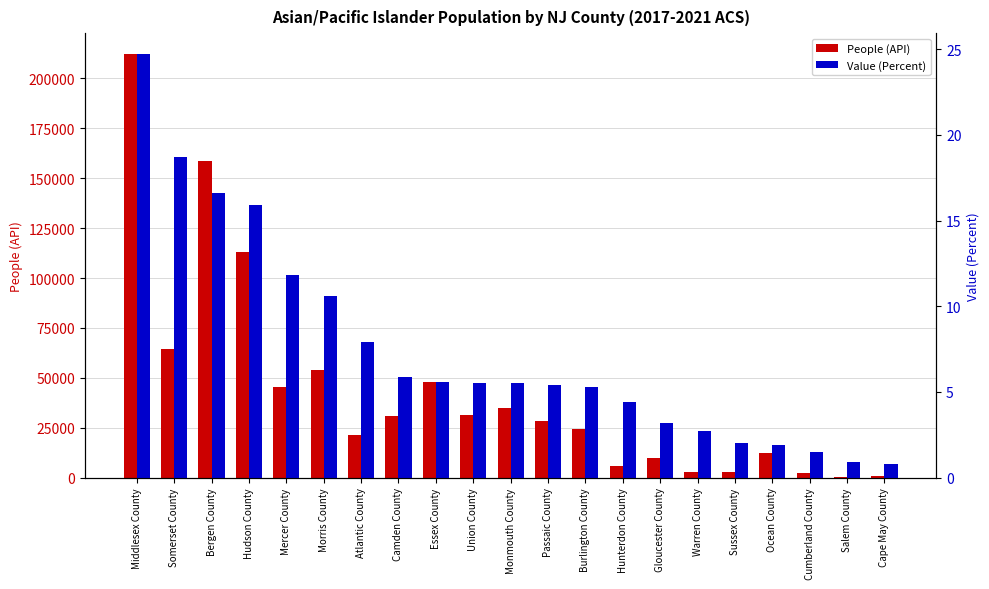

How many distinct data groups are displayed?

2